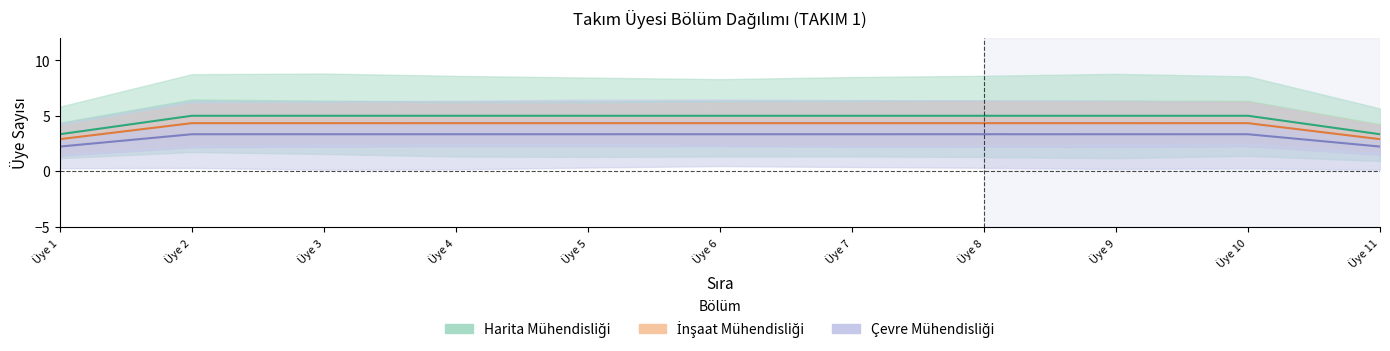

At how many categories does at least one series exceed 3?

11